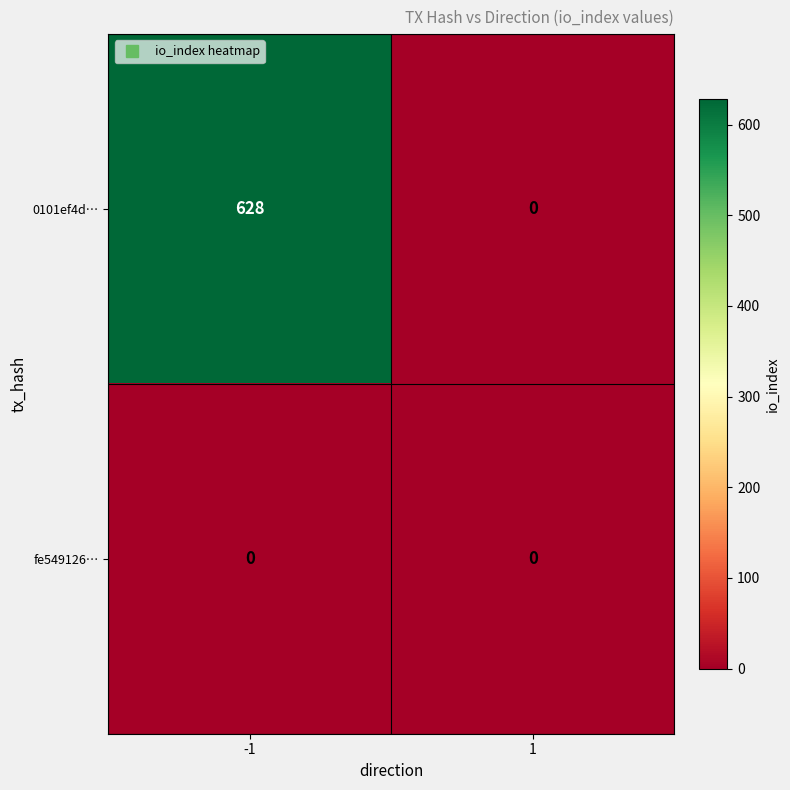

List the series in order of their peak value, highest first.

0101ef4d…, fe549126…